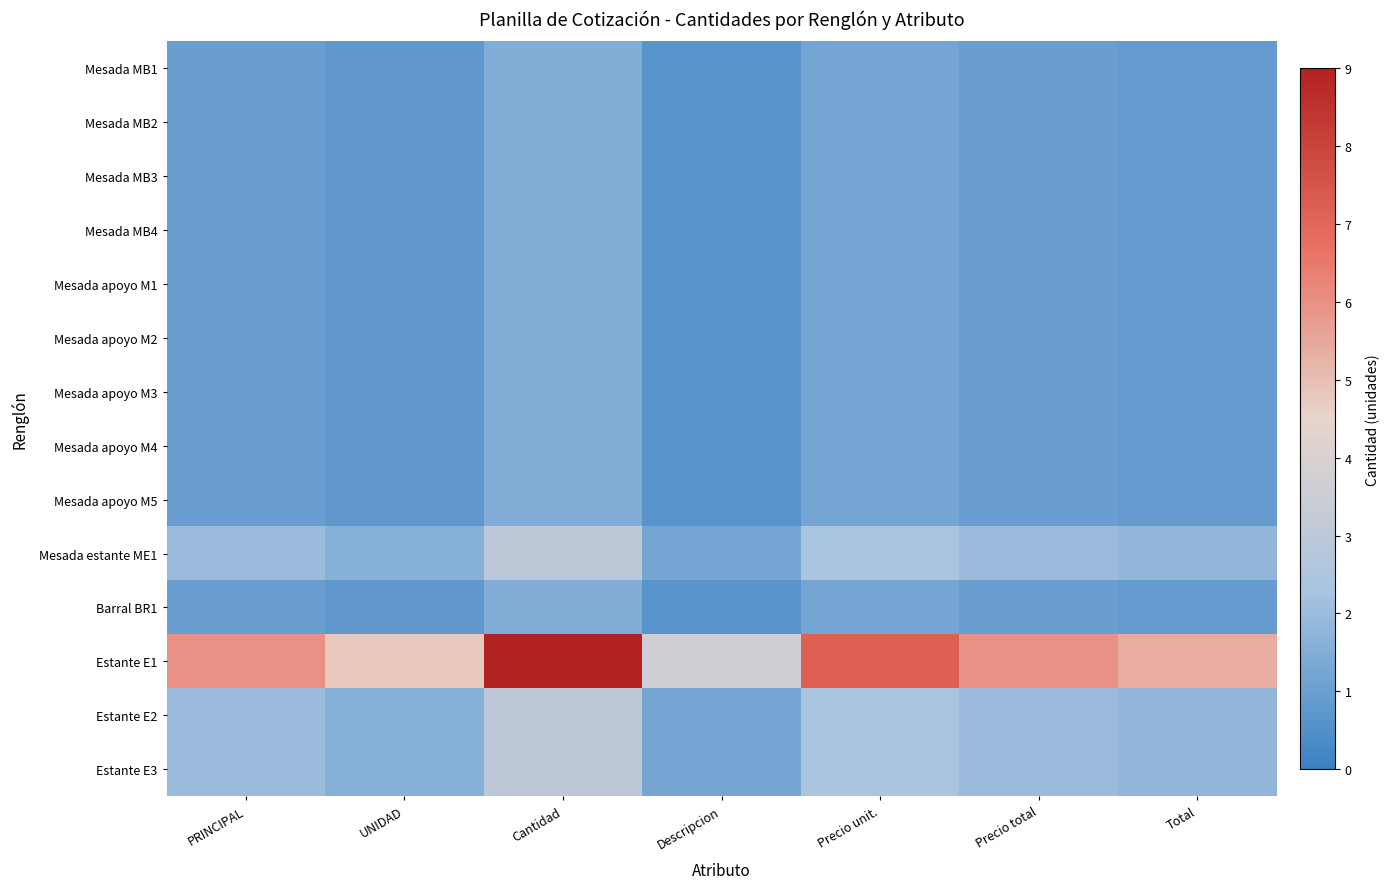

Which series has the widest spread of values?

Estante E1